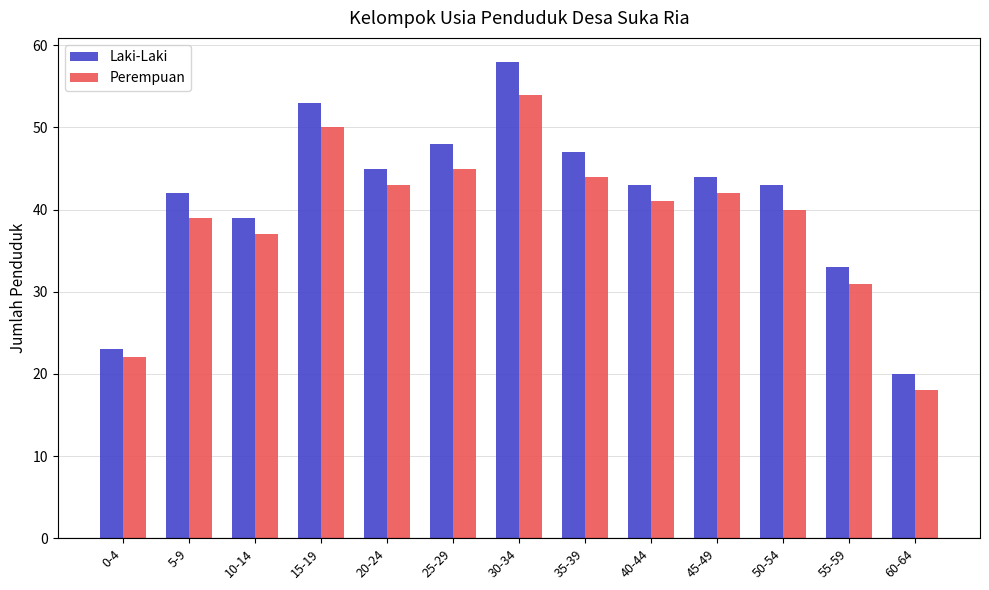

The value of Perempuan at 50-54 is 23. True or false?

False